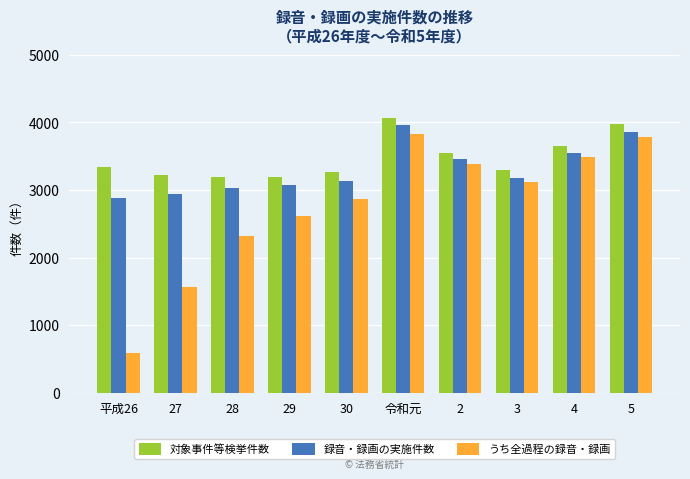

Which series changed the most between 4 and 5?

対象事件等検挙件数